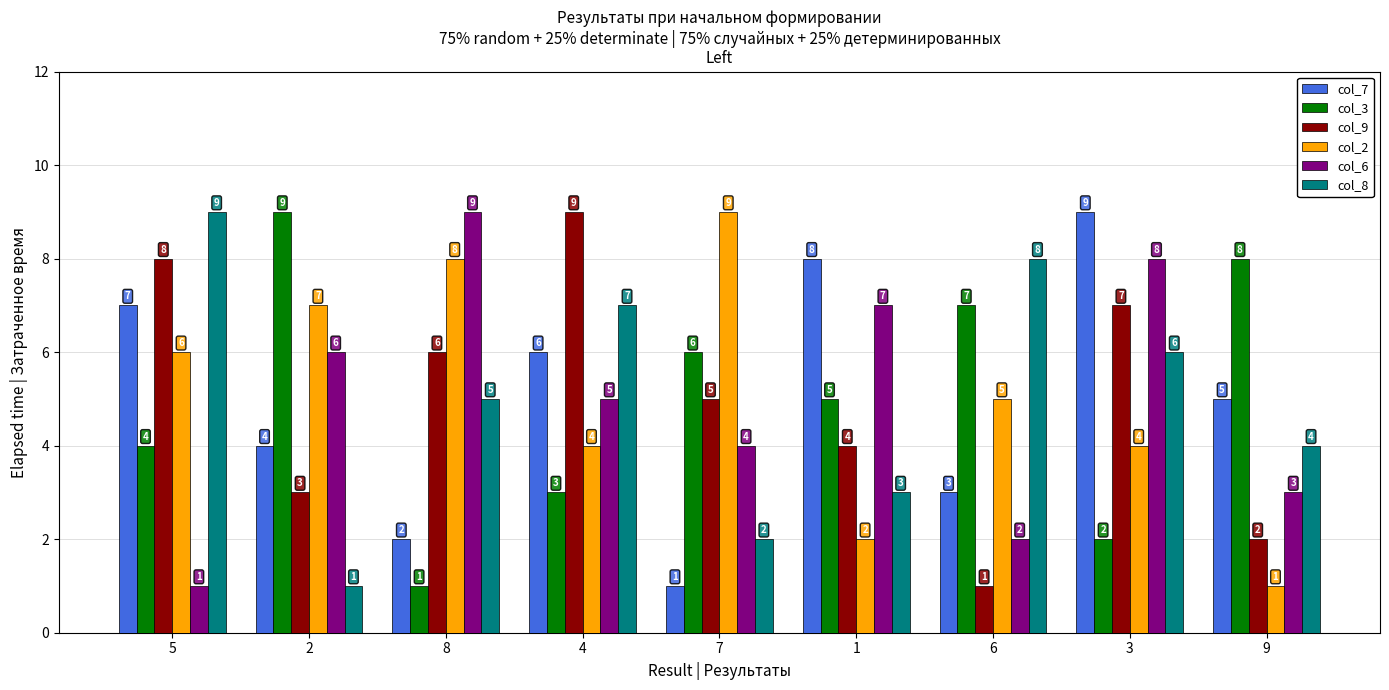

How many data points does each series have?

9